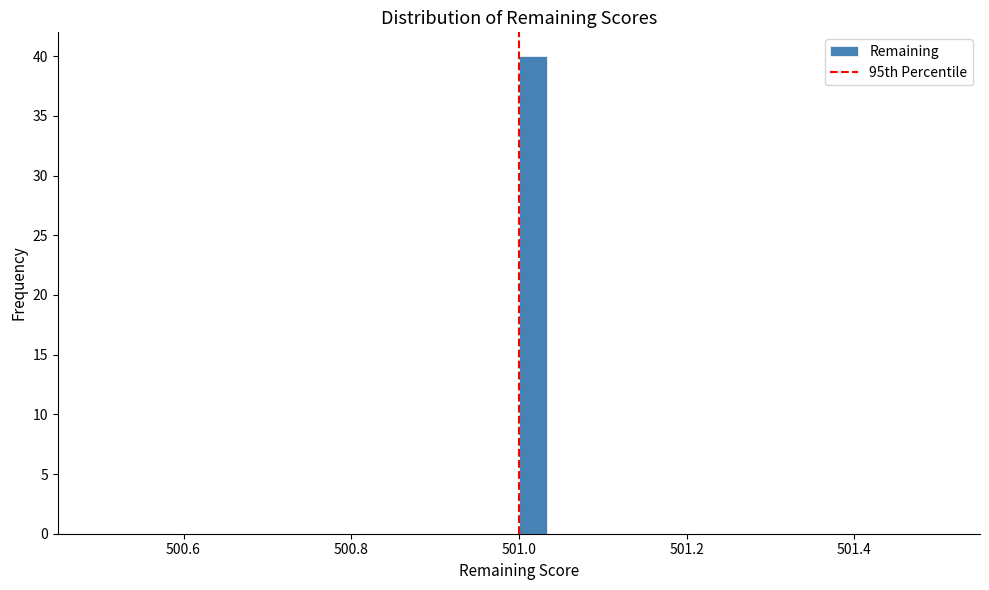

Read against the x-axis, roughly where is the centre of the tallest bar?

501.02